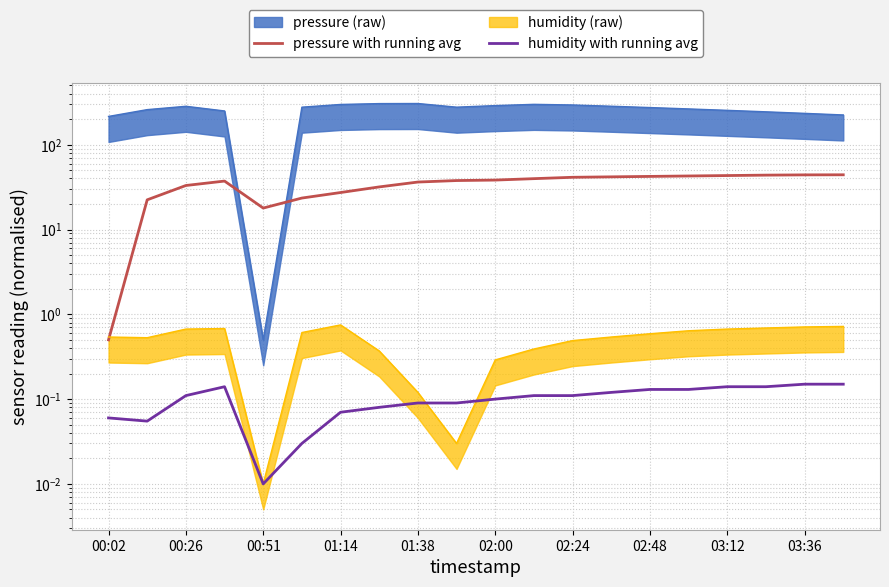

What is the sum of the humidity with running avg values at 00:02 and 03:12?

0.2